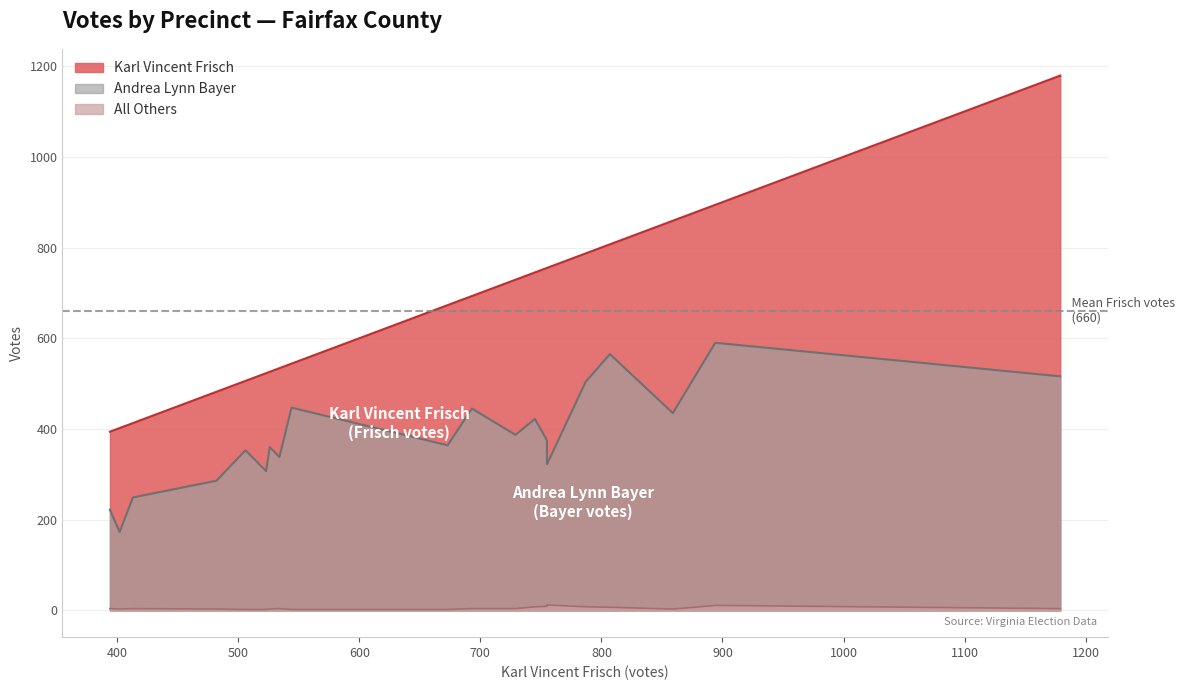

What is the label of the 18th point from the left?

Magarity